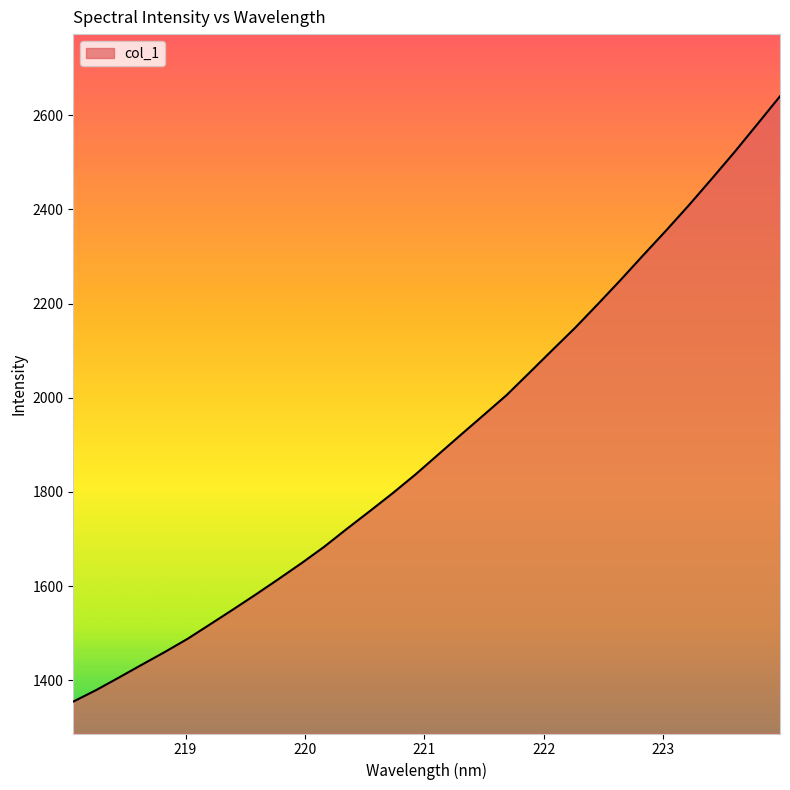

What is the smallest value displayed?

1354.9